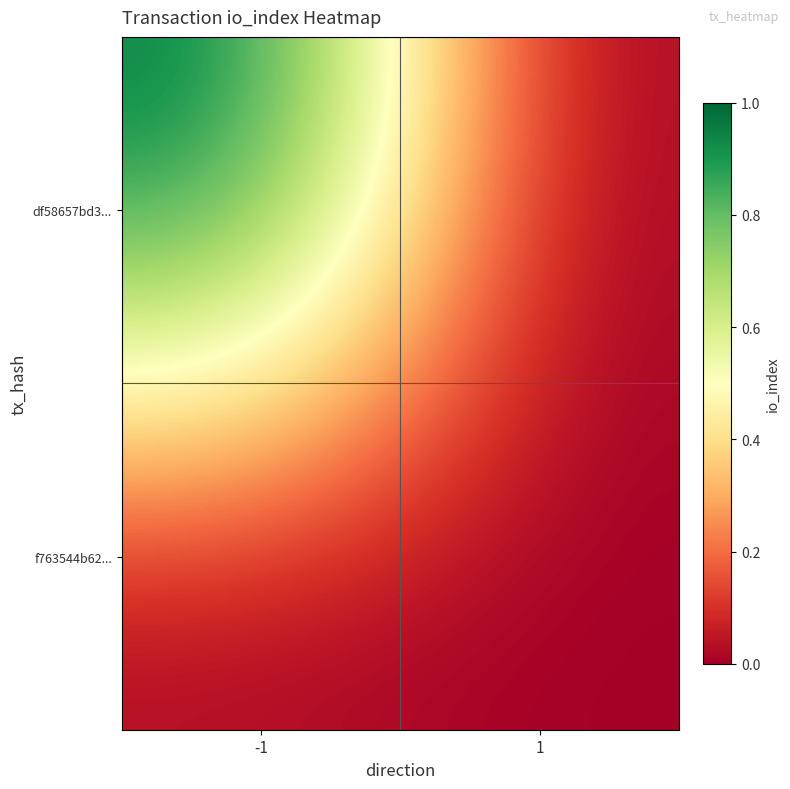

At -1, list the series in order from largest to smallest.

df58657bd3..., f763544b62...